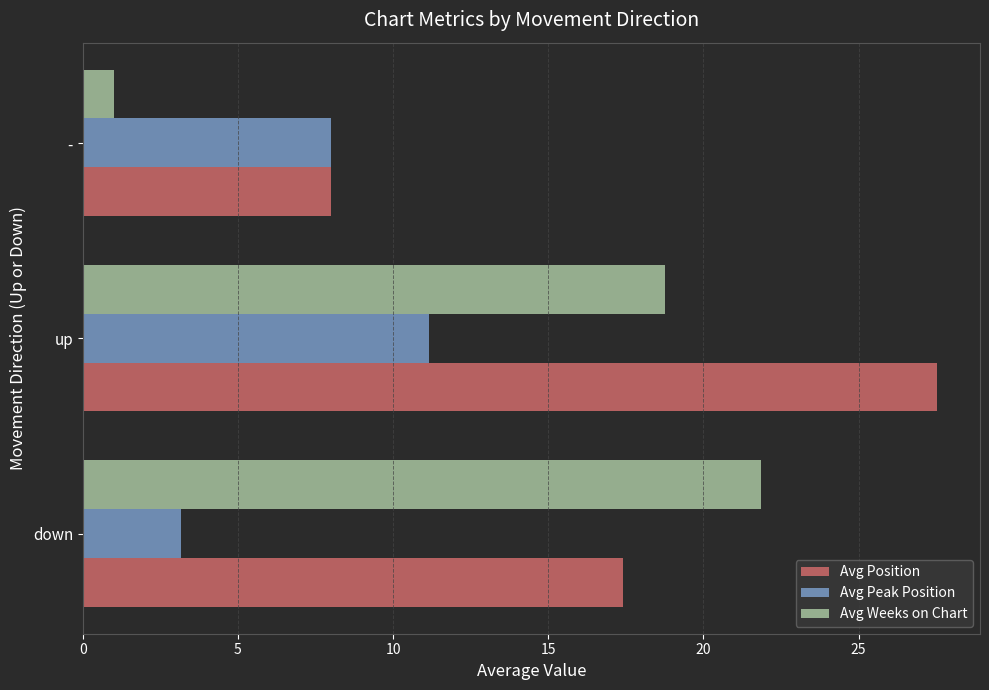

List the series in order of their overall mean, highest first.

Avg Position, Avg Weeks on Chart, Avg Peak Position